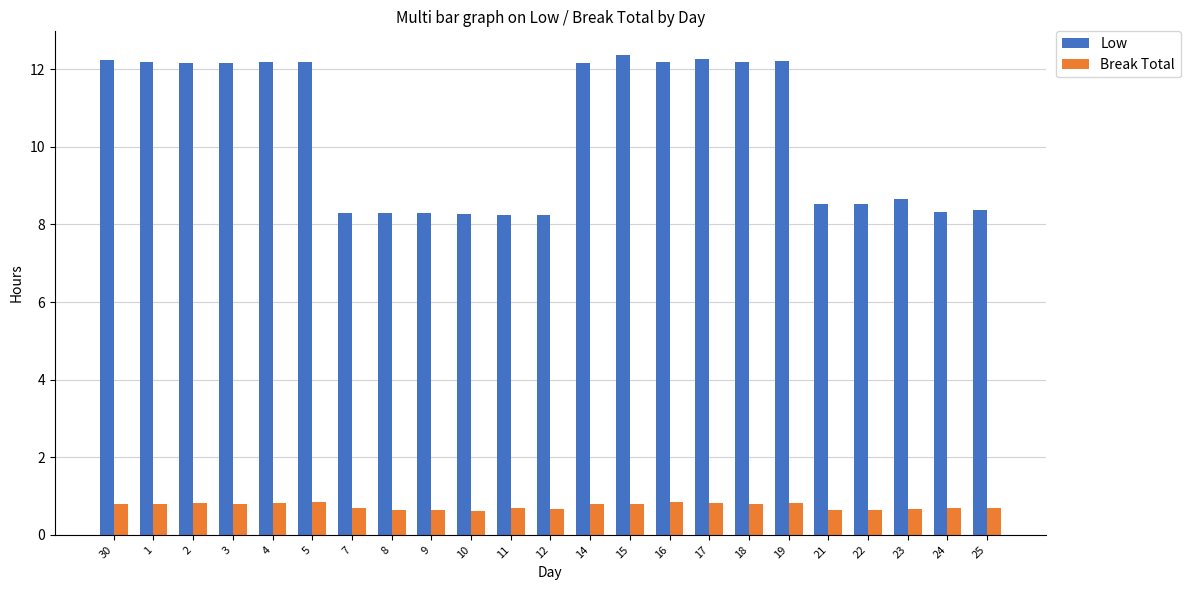

Which series has the widest spread of values?

Low